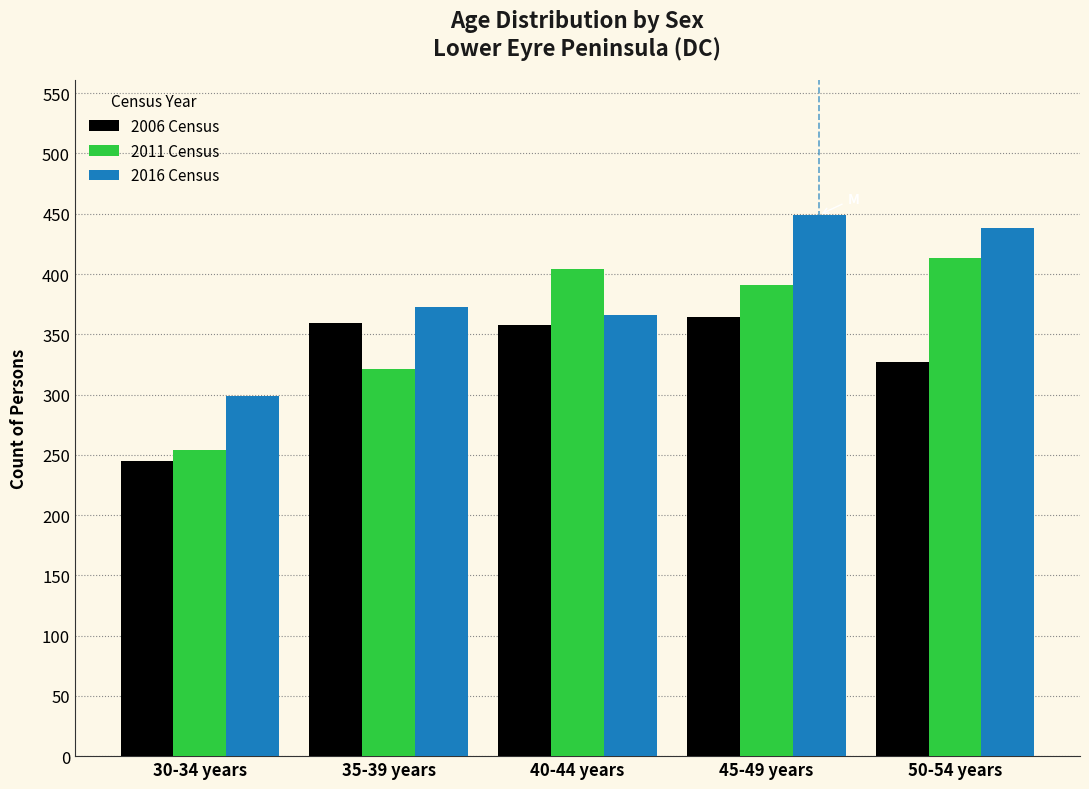

What is the difference between the highest and lowest values at 30-34 years?

54